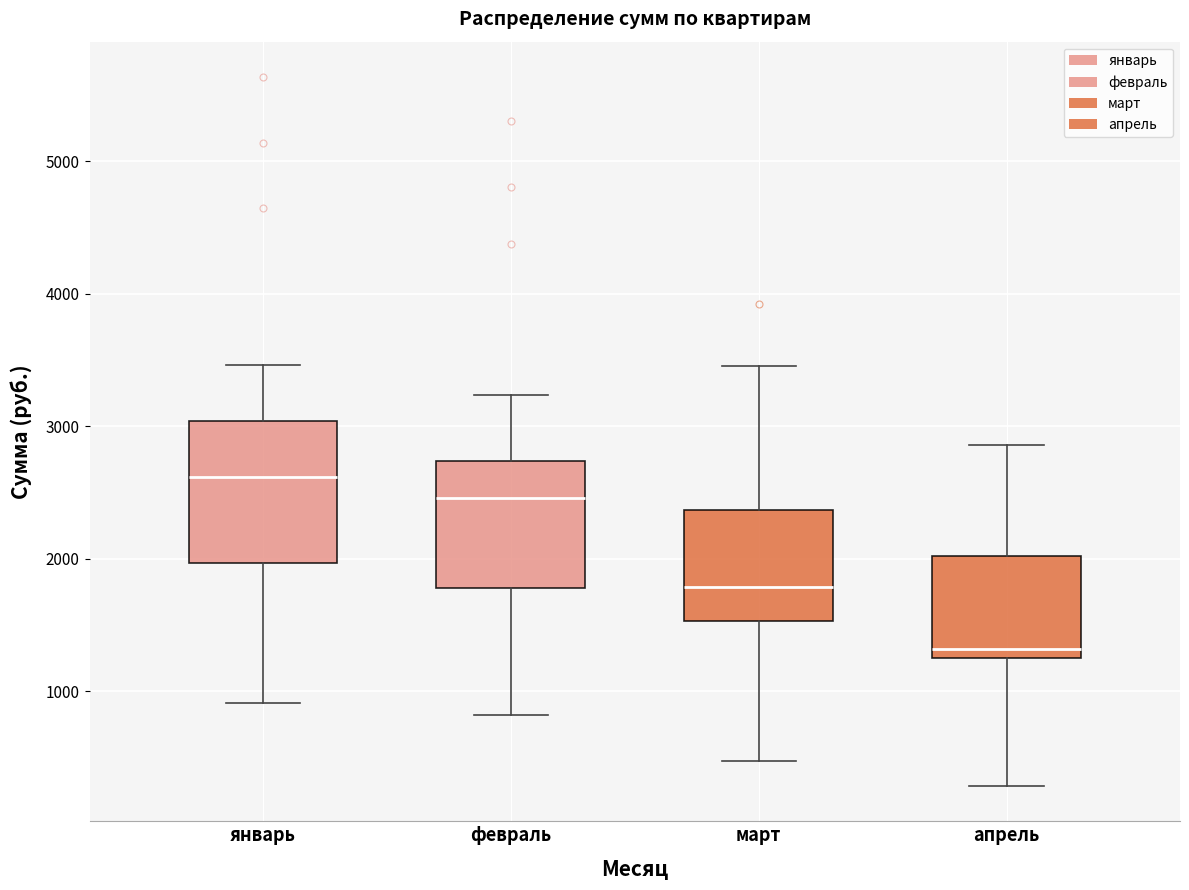

Reading left to right, transcribe this box plot: for each box, give where its median line is, the range the box spans, and where its two whiskers end, as read against the y-axis. The values are not printed on the chart, so give them approximately, as read against the axis.

январь: median 2600, box 2000 to 3000, whiskers 900 to 3500
февраль: median 2500, box 1800 to 2700, whiskers 800 to 3200
март: median 1800, box 1500 to 2400, whiskers 500 to 3500
апрель: median 1300 (just above the box's lower edge), box 1300 to 2000, whiskers 300 to 2900